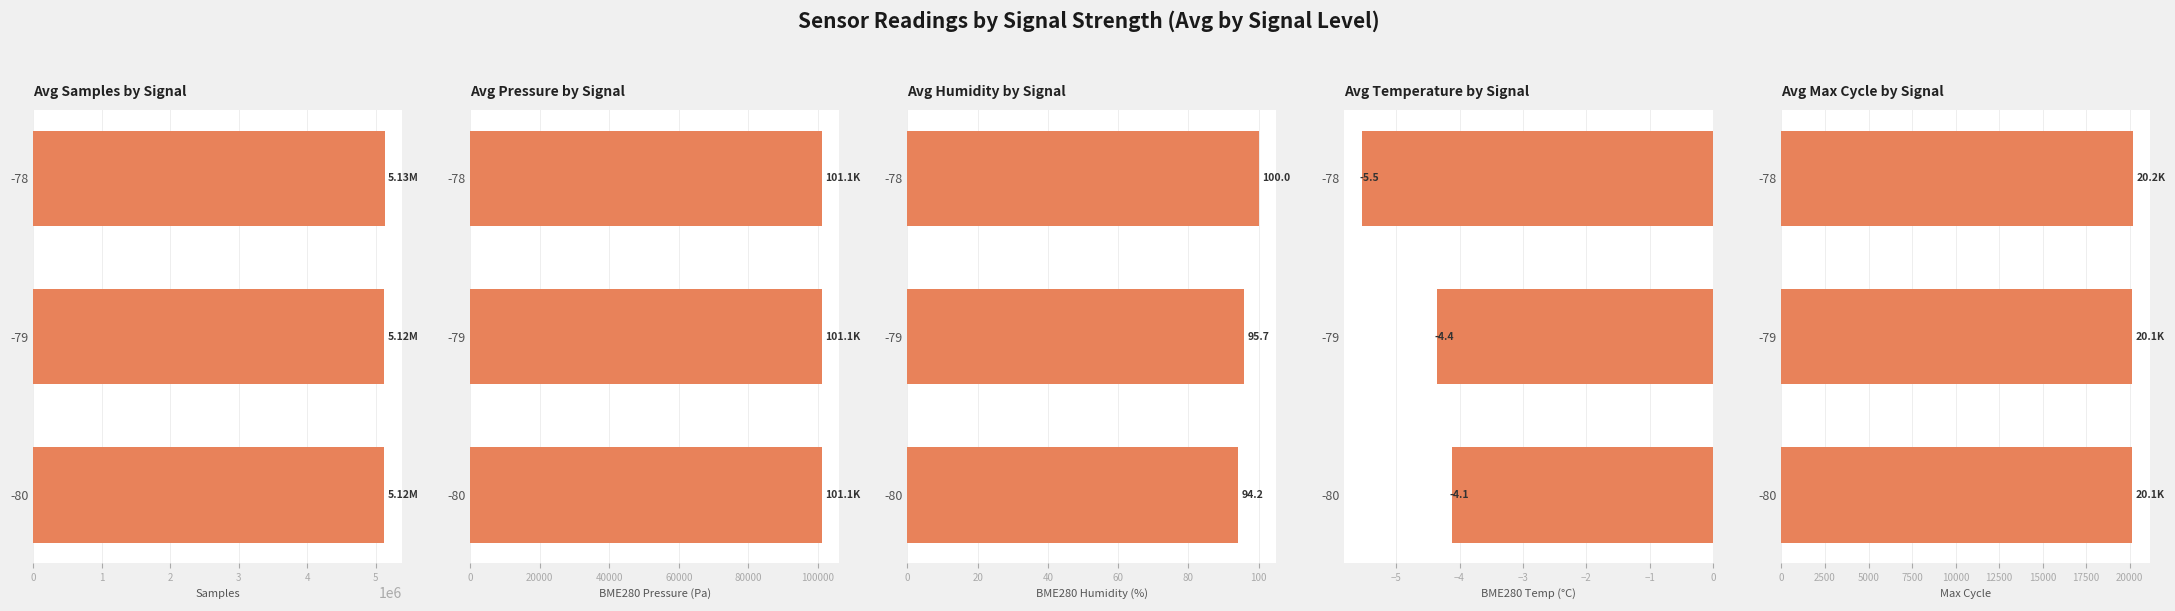

What is the sum of the BME280 Pressure (Pa) values at 0 and 2?

202163.8